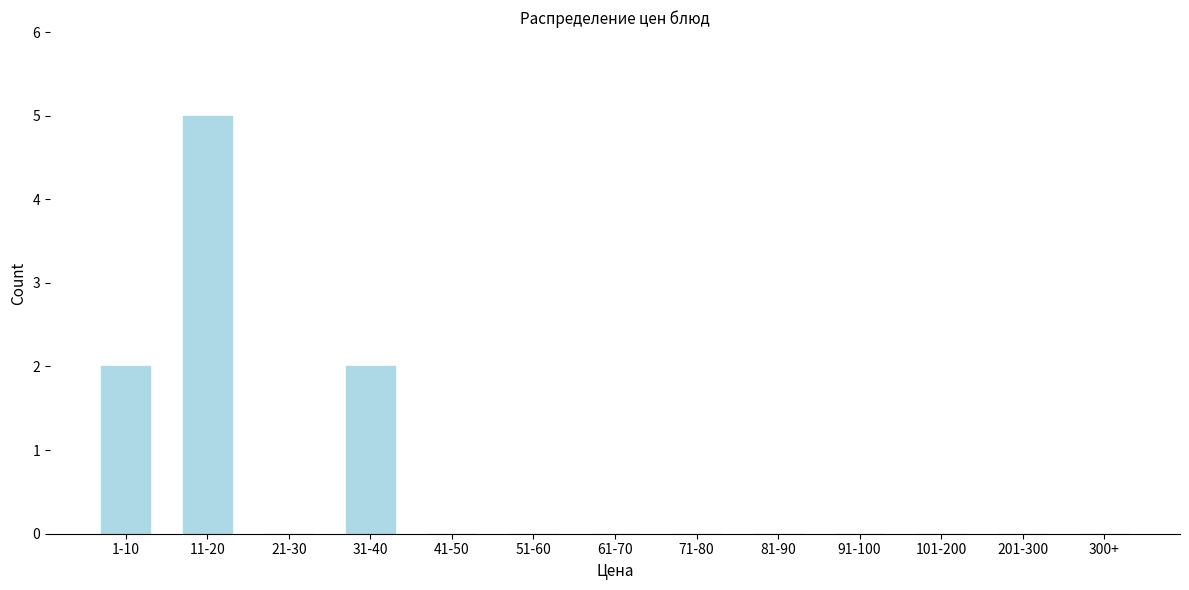

Reading right to left, transcribe all the data shown in this chart.

300+=0	201-300=0	101-200=0	91-100=0	81-90=0	71-80=0	61-70=0	51-60=0	41-50=0	31-40=2	21-30=0	11-20=5	1-10=2